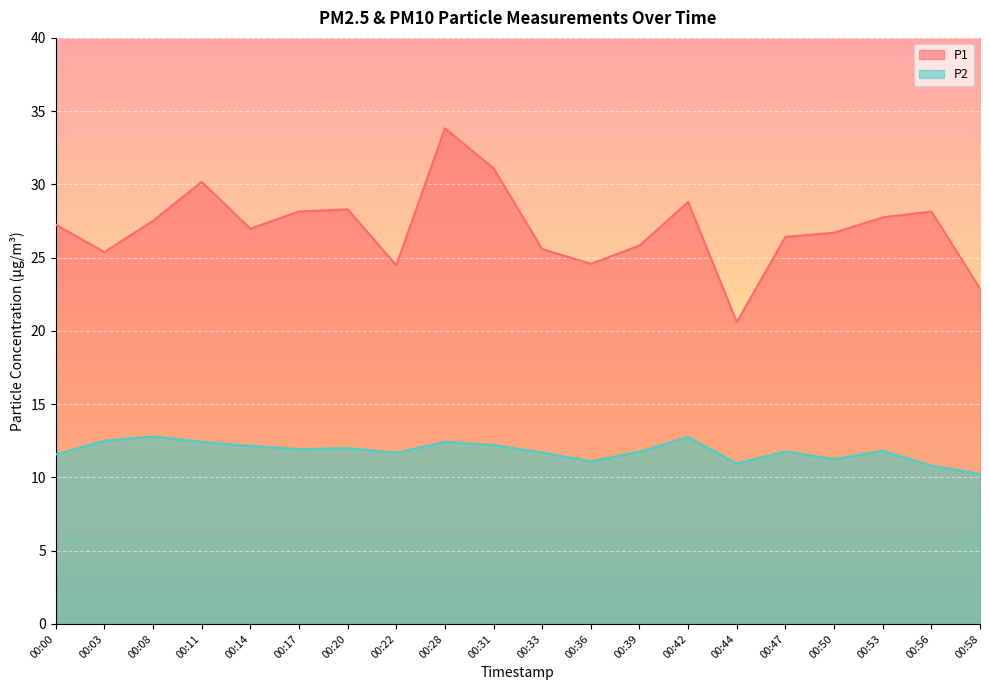

Count the number of categories in the chart.

20